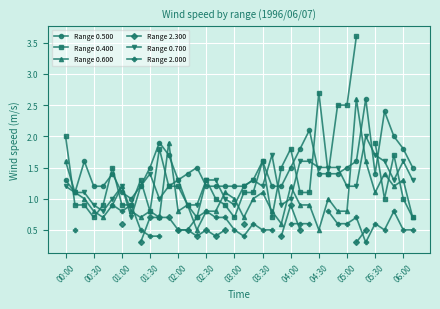

What is the value of the Range 0.500 point at the 15th from the left?

1.5